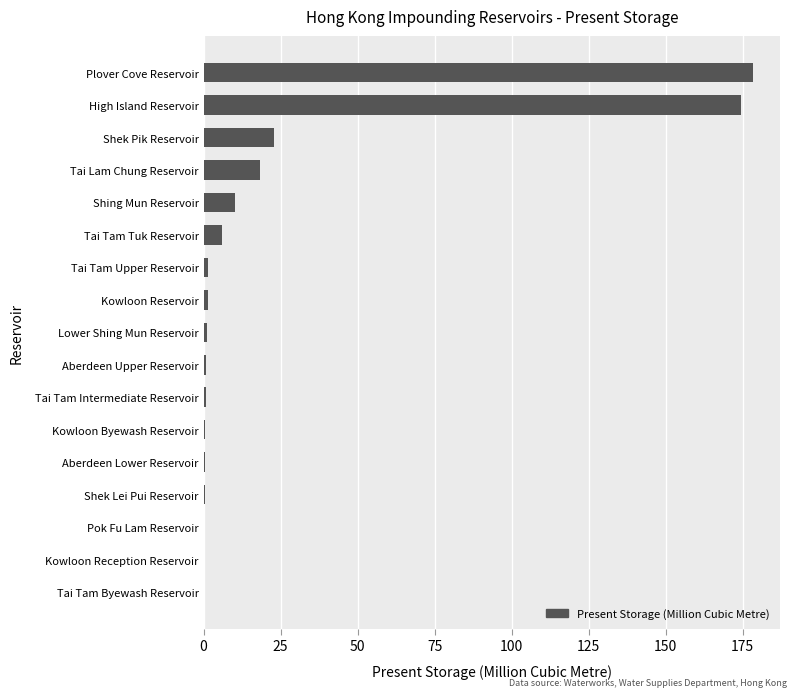

What is the maximum value shown in the chart?

178.2